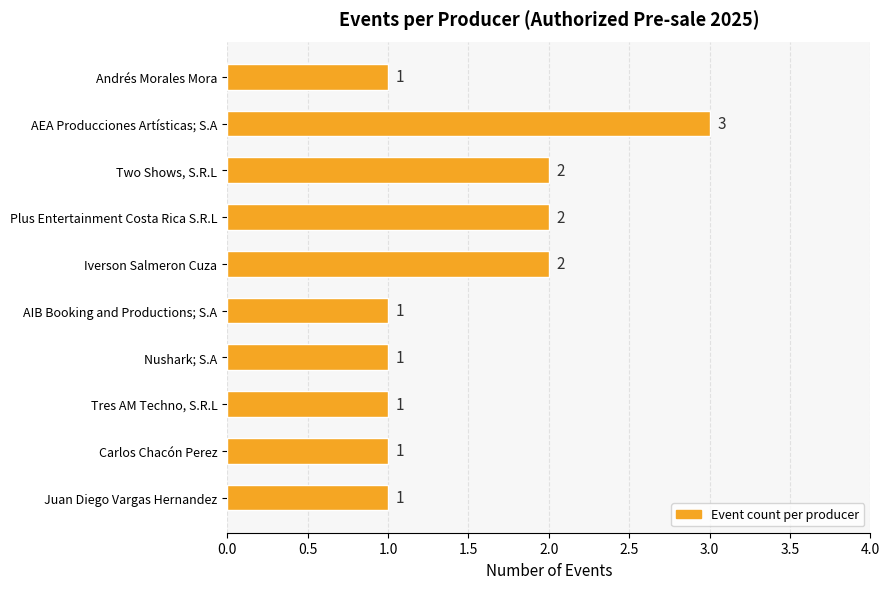

What is the sum of all values?

15